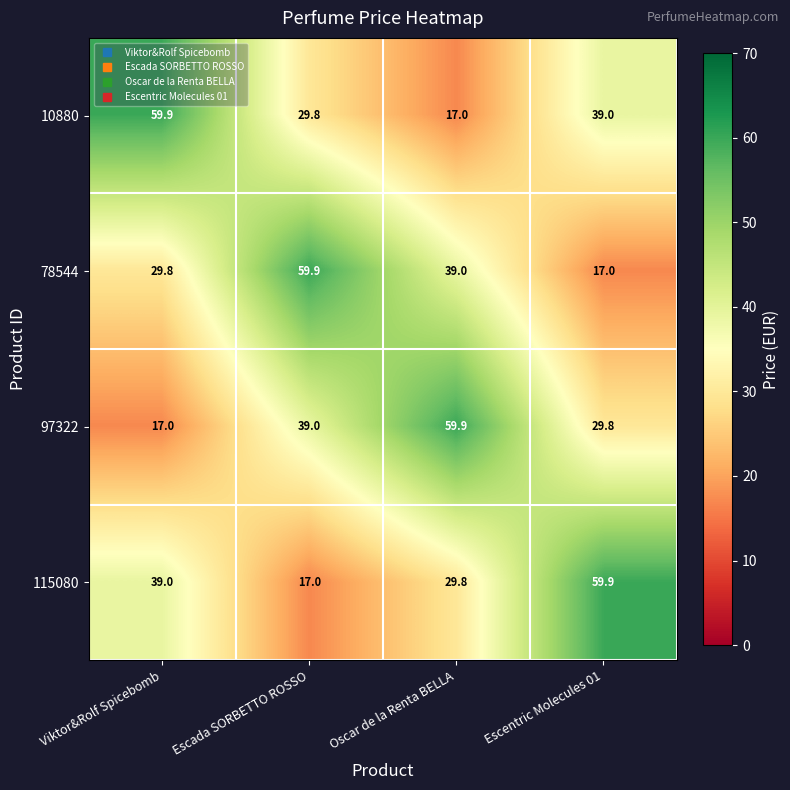

At Escada SORBETTO ROSSO, list the series in order from smallest to largest.

115080, 10880, 97322, 78544